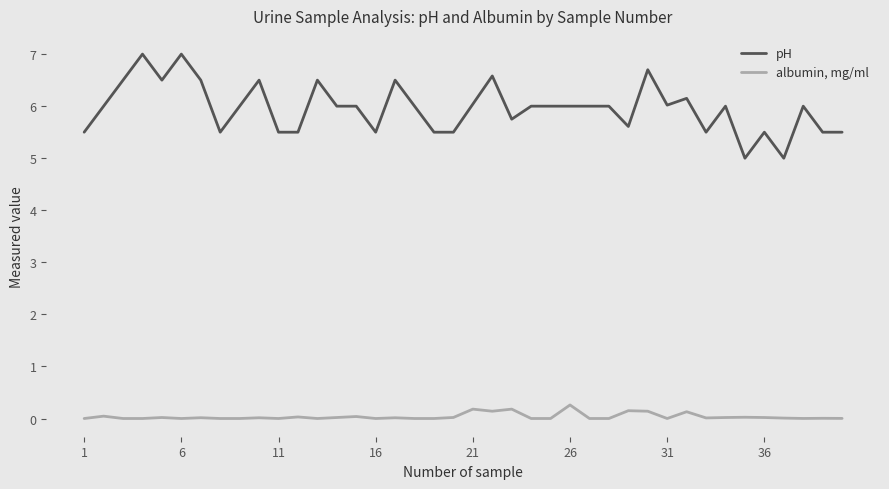

Which series has the largest total across all categories?

pH